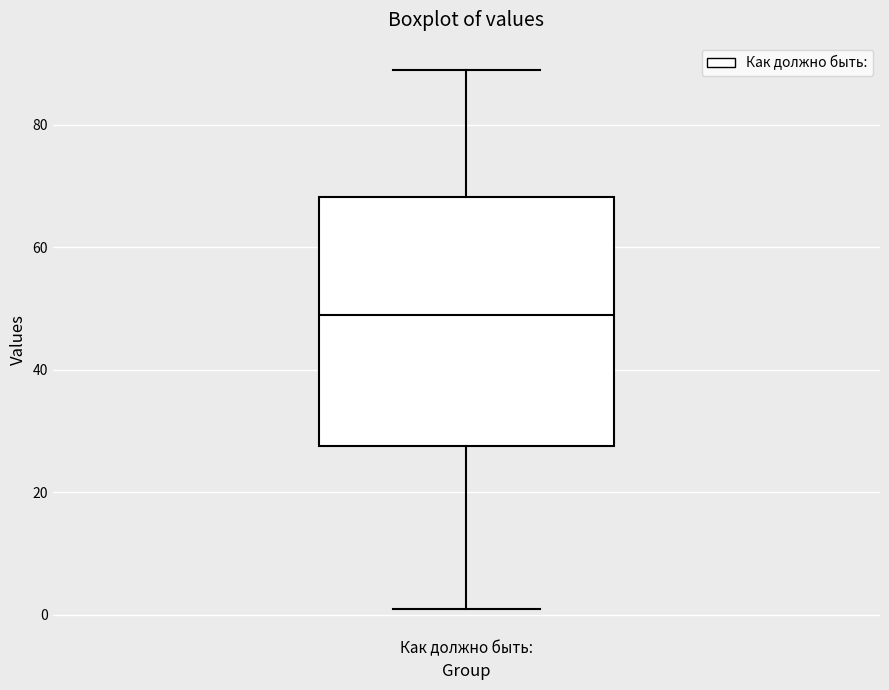

Where is the upper edge of the box for Как должно быть: on the y-axis? The values are not printed on the chart, so give them approximately, as read against the axis.

68